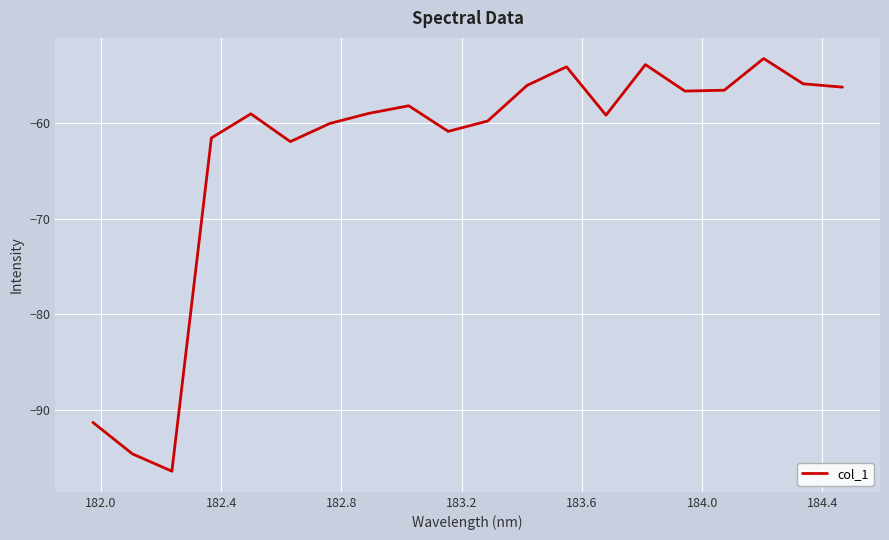

What is the maximum value shown in the chart?

-53.2